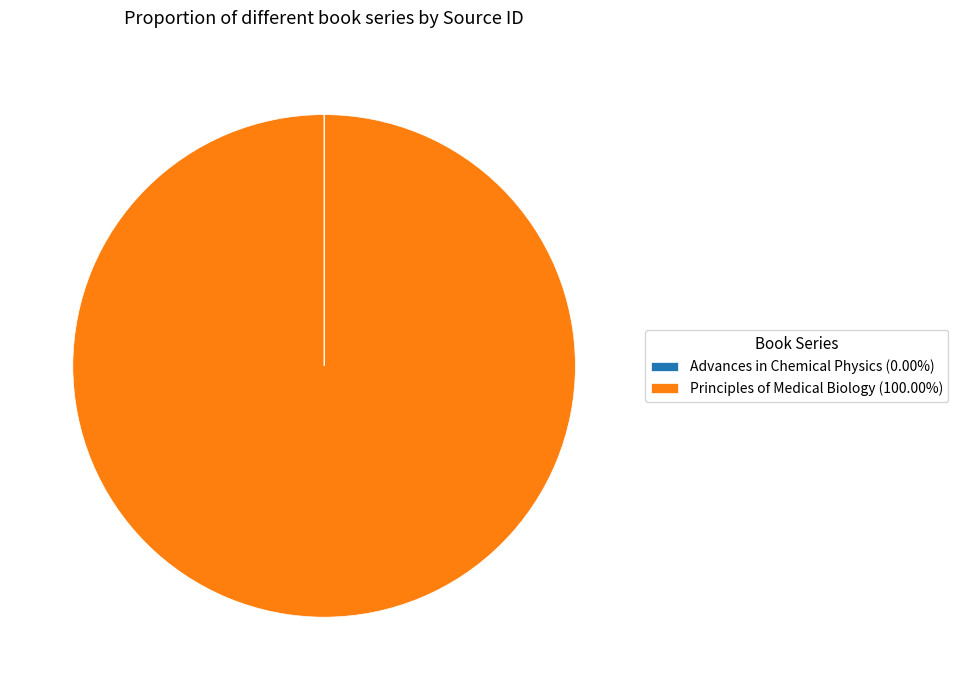

Is there a majority slice in this chart?

Yes